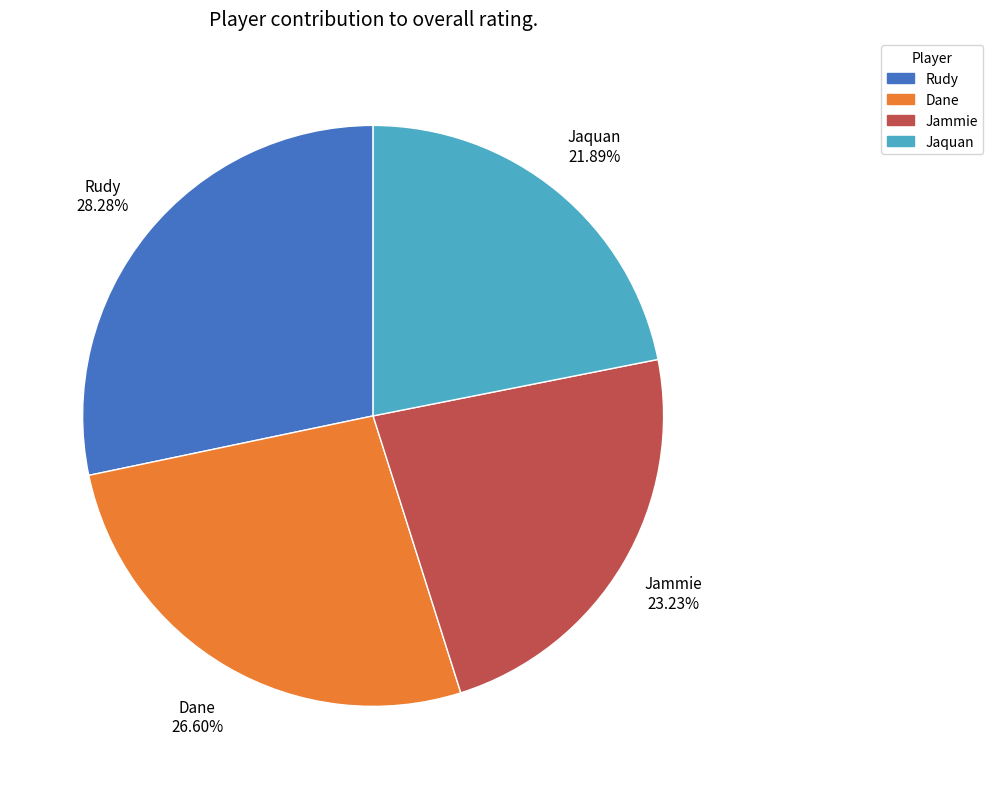

Which has a higher value, Jaquan or Dane?

Dane